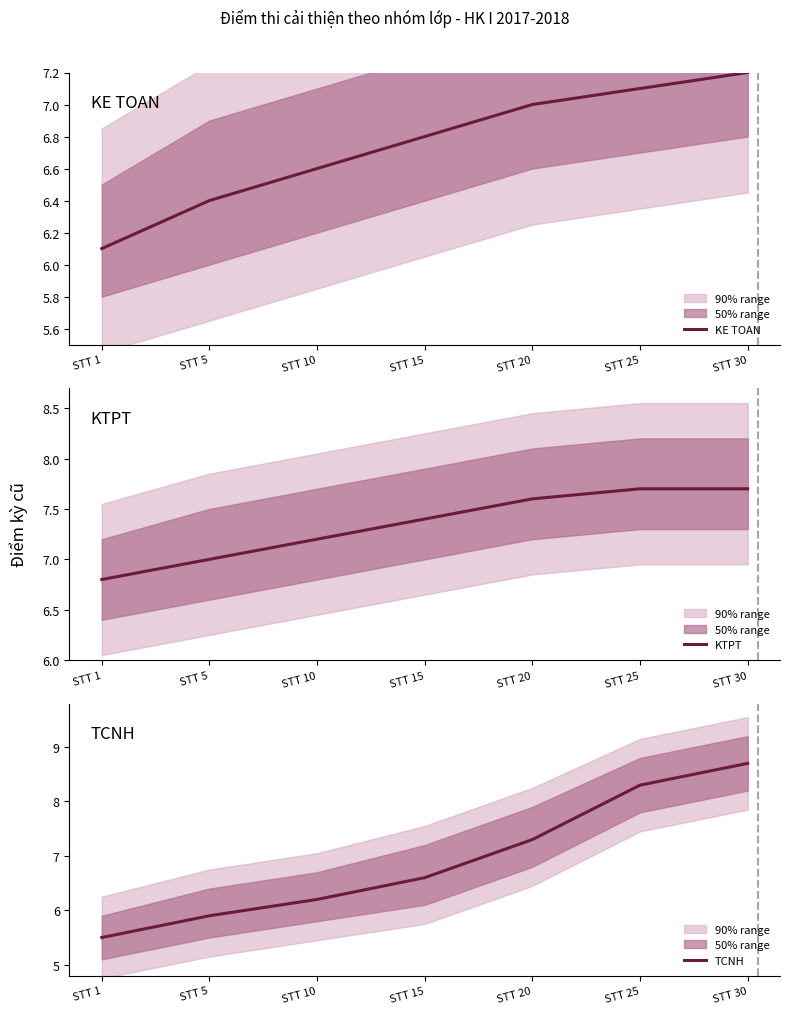

List the labels in order of TCNH value, largest first.

STT 30, STT 25, STT 20, STT 15, STT 10, STT 5, STT 1